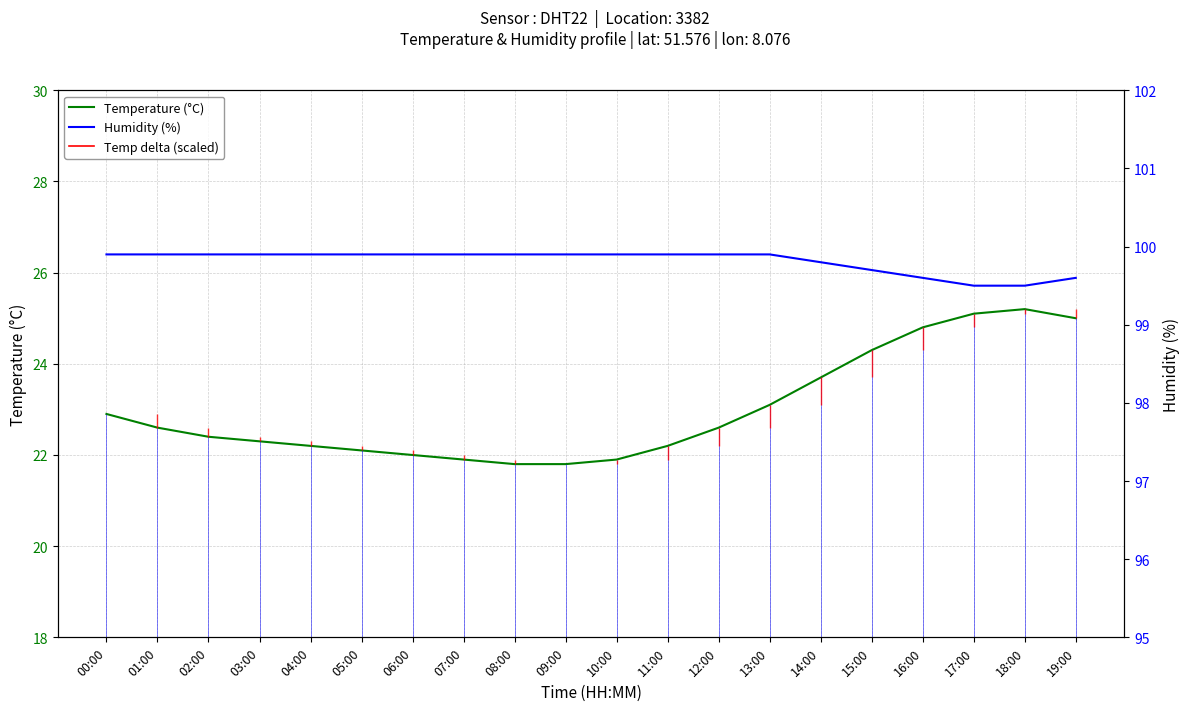

What is the minimum value for Temperature (°C)?

21.8